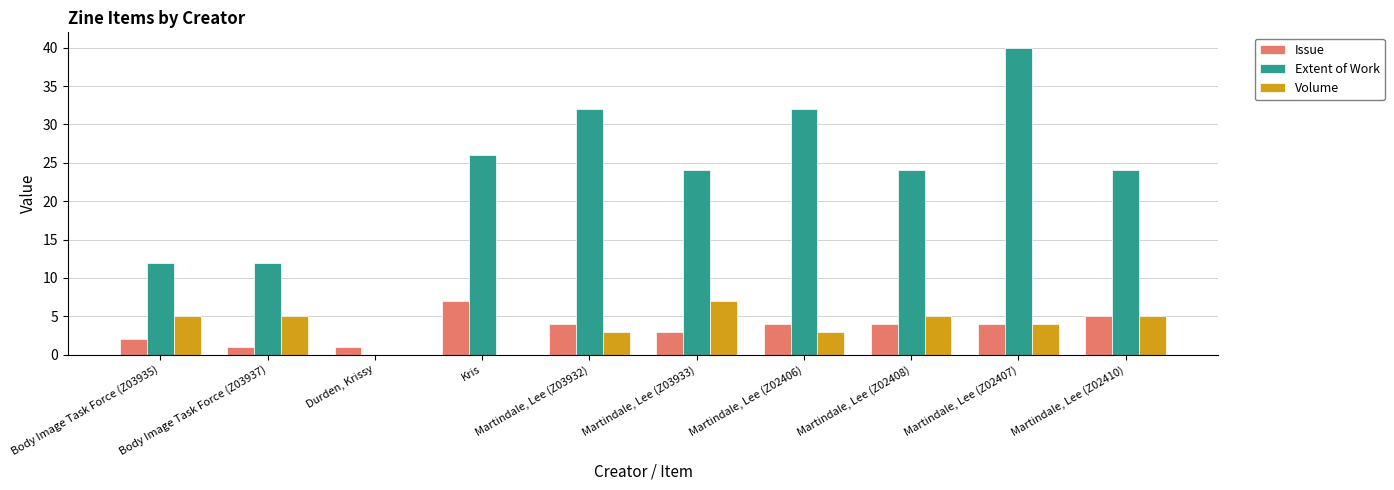

How many data points does each series have?

10